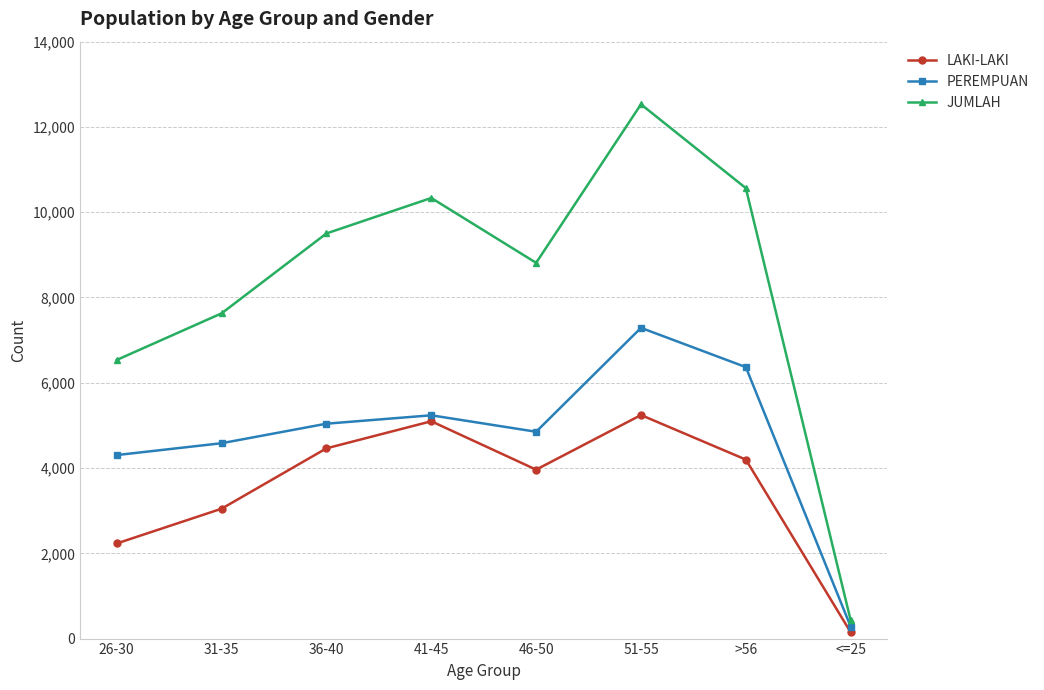

What is the difference between the PEREMPUAN values at 41-45 and >56?

1130